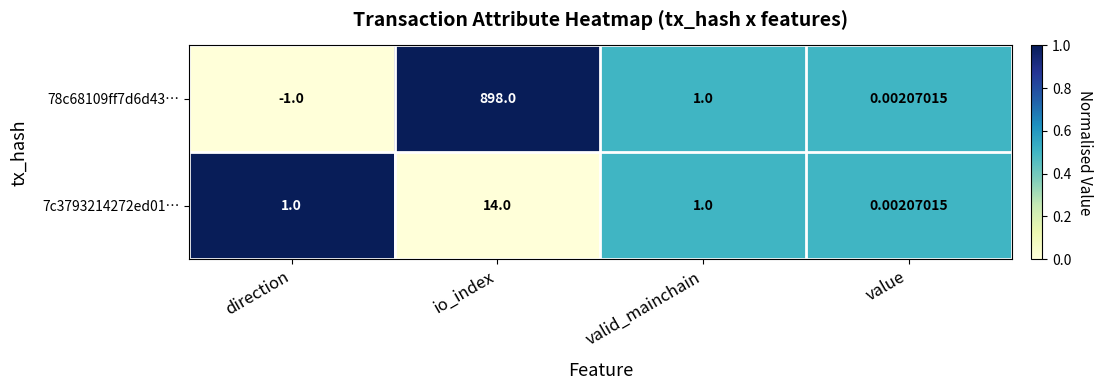

At which label is 78c68109ff7d6d43… closest to 448?

valid_mainchain